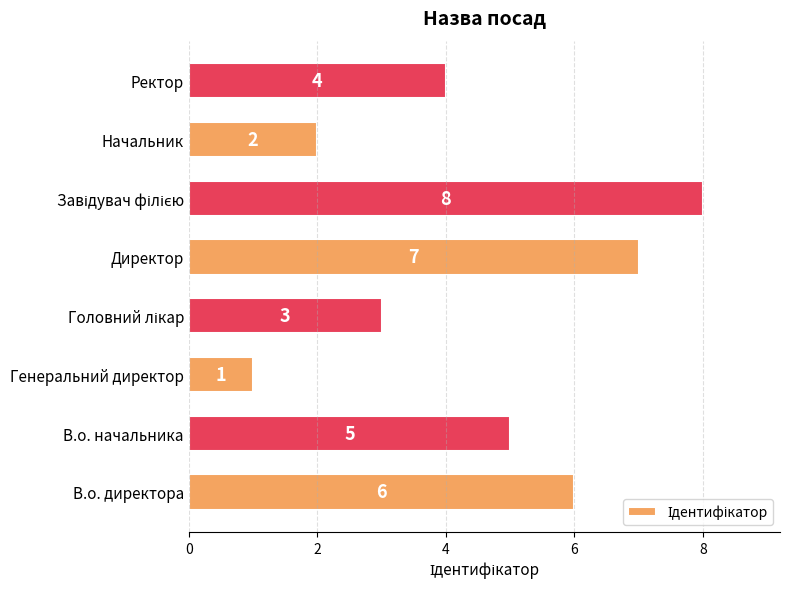

How many bars are there in total?

8